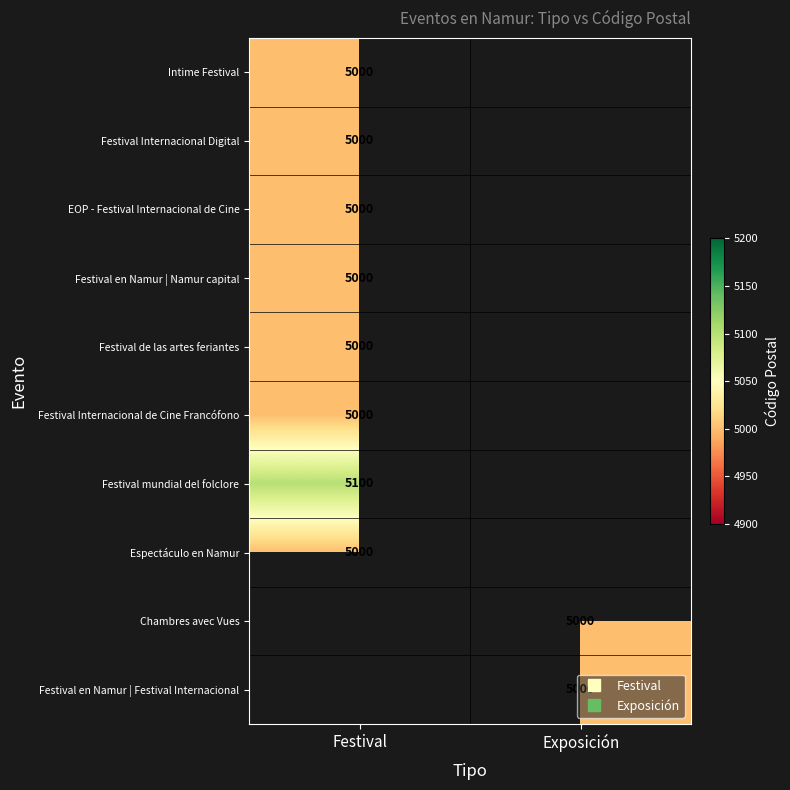

How many categories are shown in the chart?

2